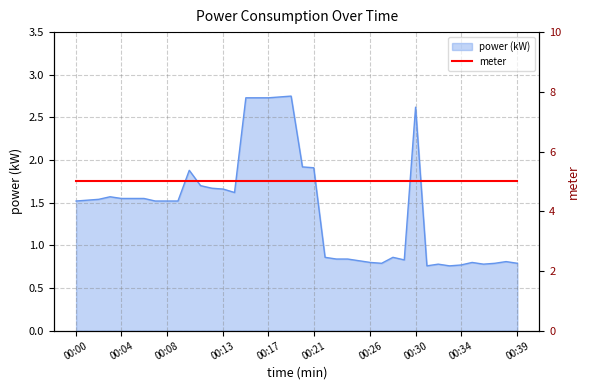

At which category does the chart reach its minimum across all series?

00:31